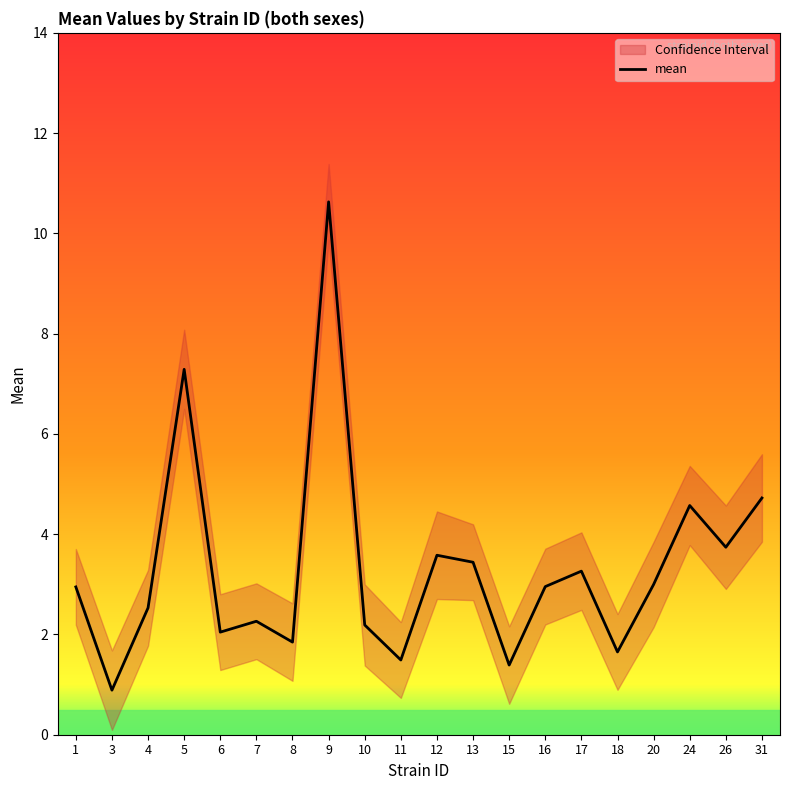

What is the value of the 2nd point from the left?

0.9